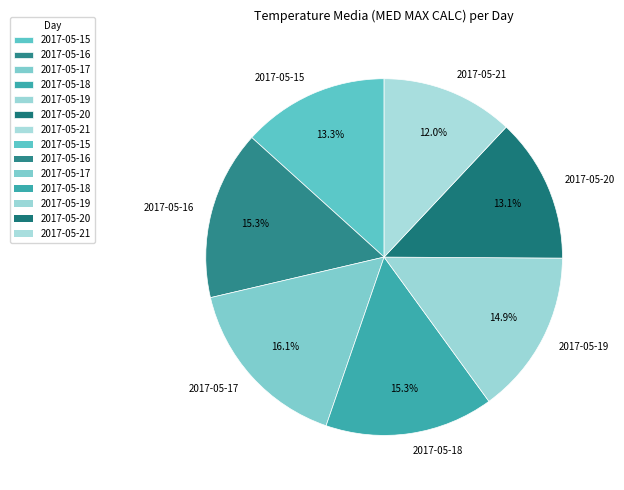

How much of the chart is everything except 2017-05-19?

85.1%